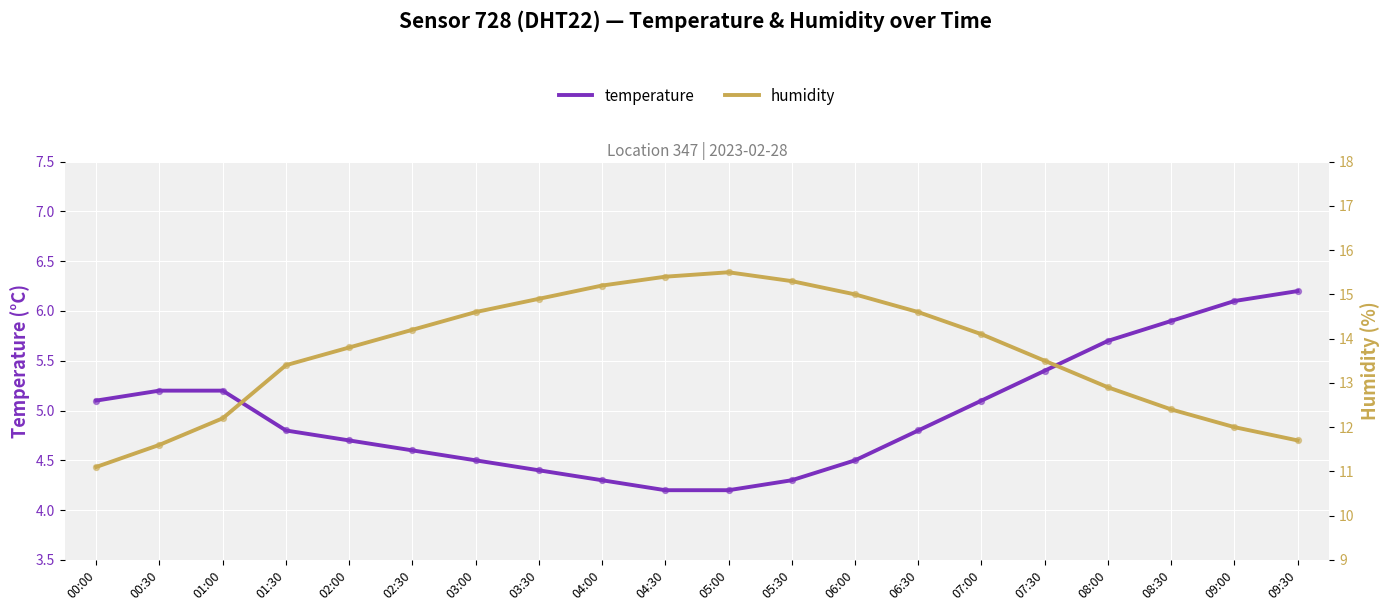

What are all the series names shown in the legend?

temperature, humidity